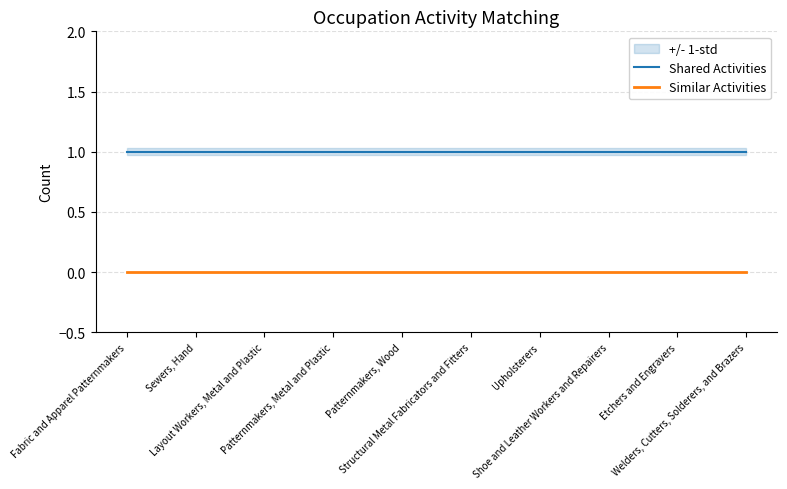

How many lines are shown in the chart?

2